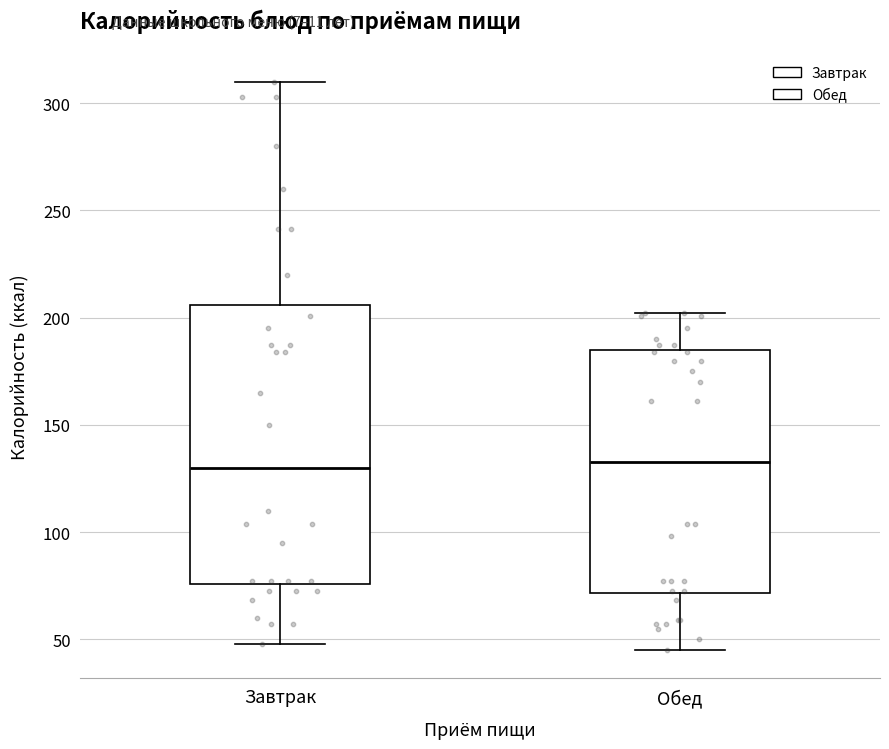

Reading left to right, transcribe this box plot: for each box, give where its median line is, the range the box spans, and where its two whiskers end, as read against the y-axis. The values are not printed on the chart, so give them approximately, as read against the axis.

Завтрак: median 130, box 75 to 205, whiskers 50 to 310
Обед: median 135, box 70 to 185, whiskers 45 to 200